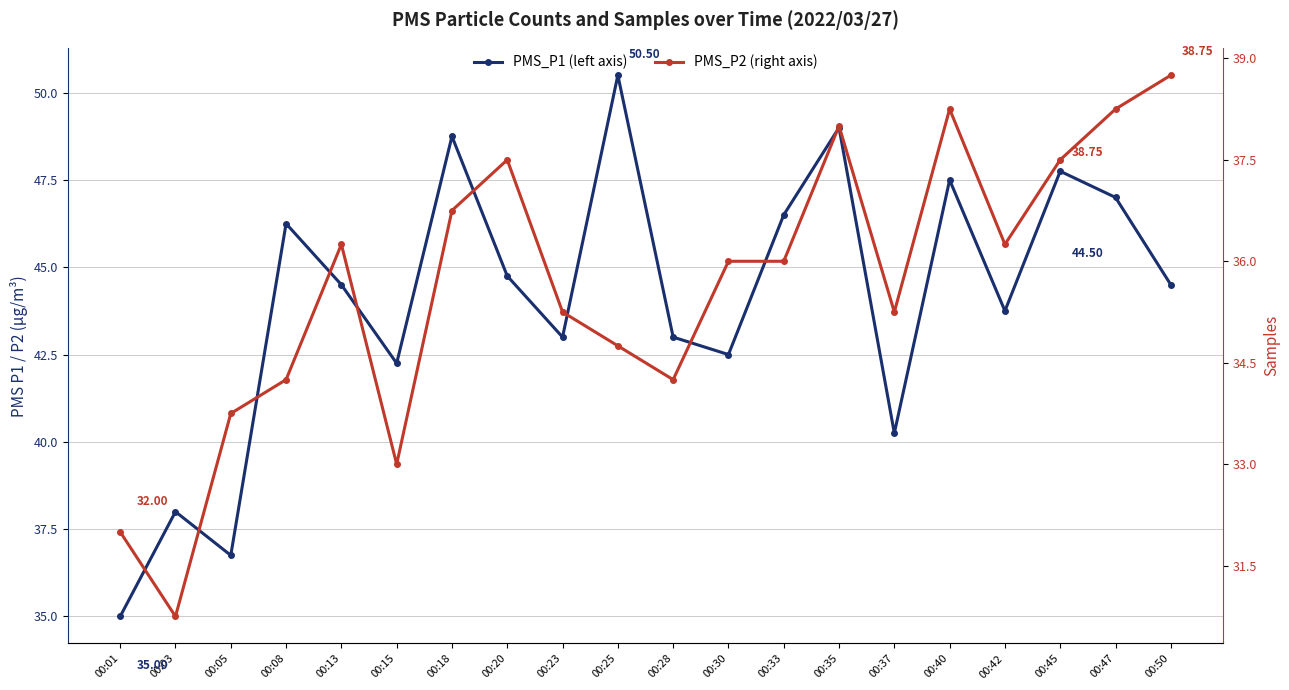

At which category is the sum across all series the highest?

00:35